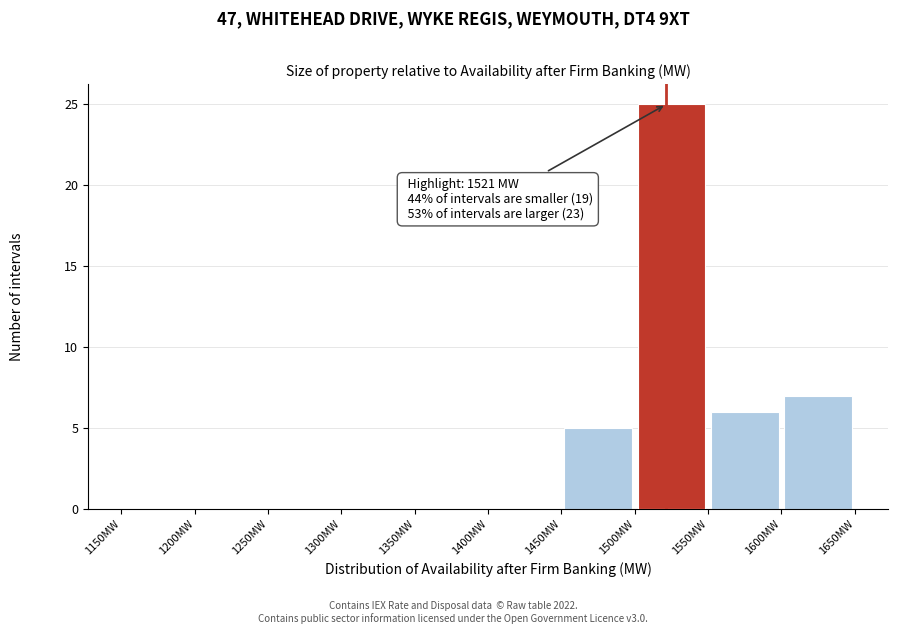

Which range on the x-axis has the tallest bar?

1500 to 1550